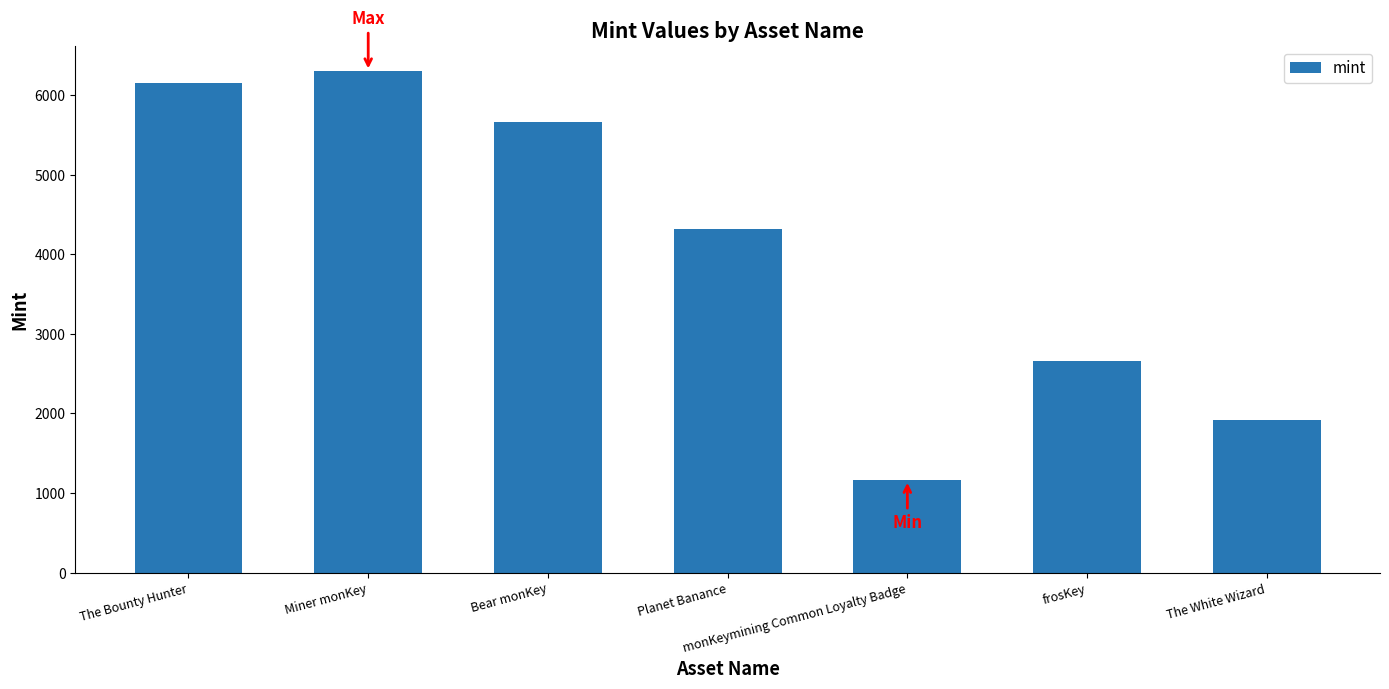

How many data points does each series have?

7